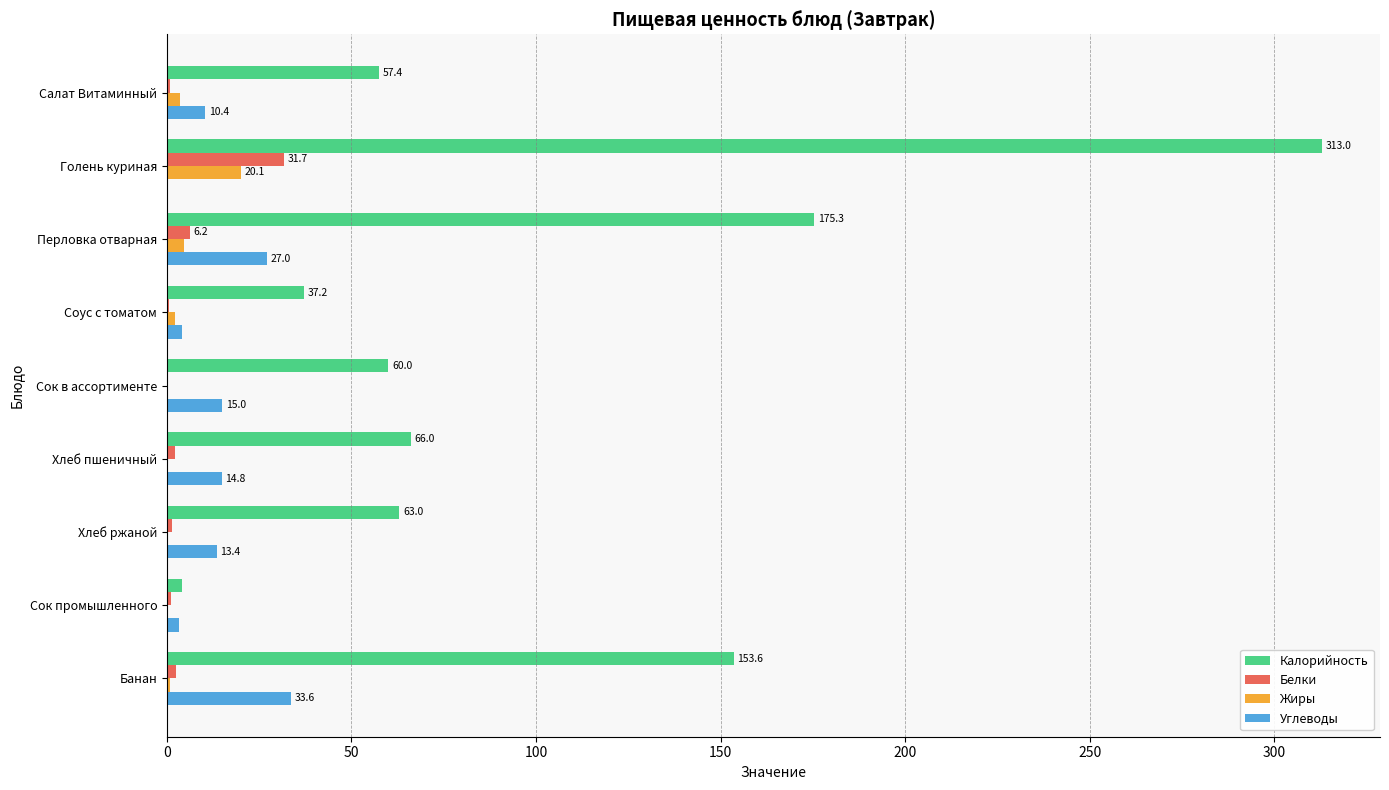

What is the sum of all Белки values?

46.6